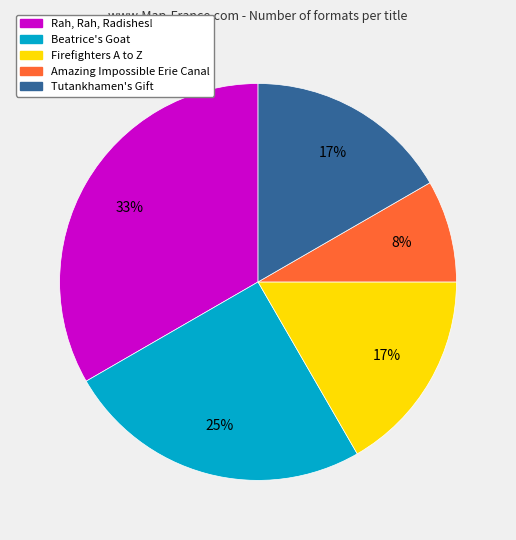

True or false: Amazing Impossible Erie Canal accounts for 8% of the total.

True